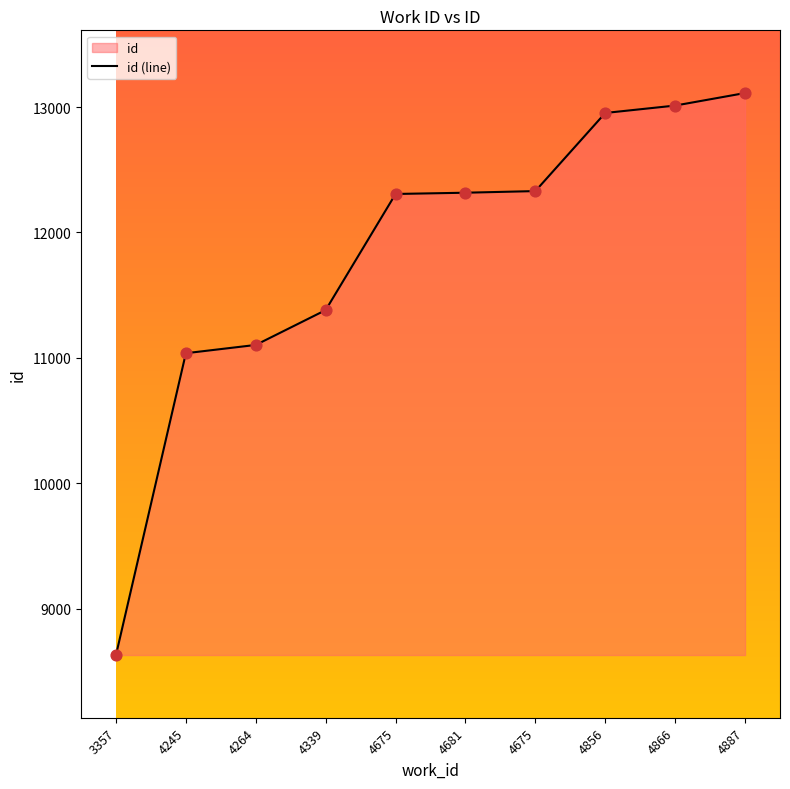

What is the ratio of the value at 4245 to the value at 4339?

1.0